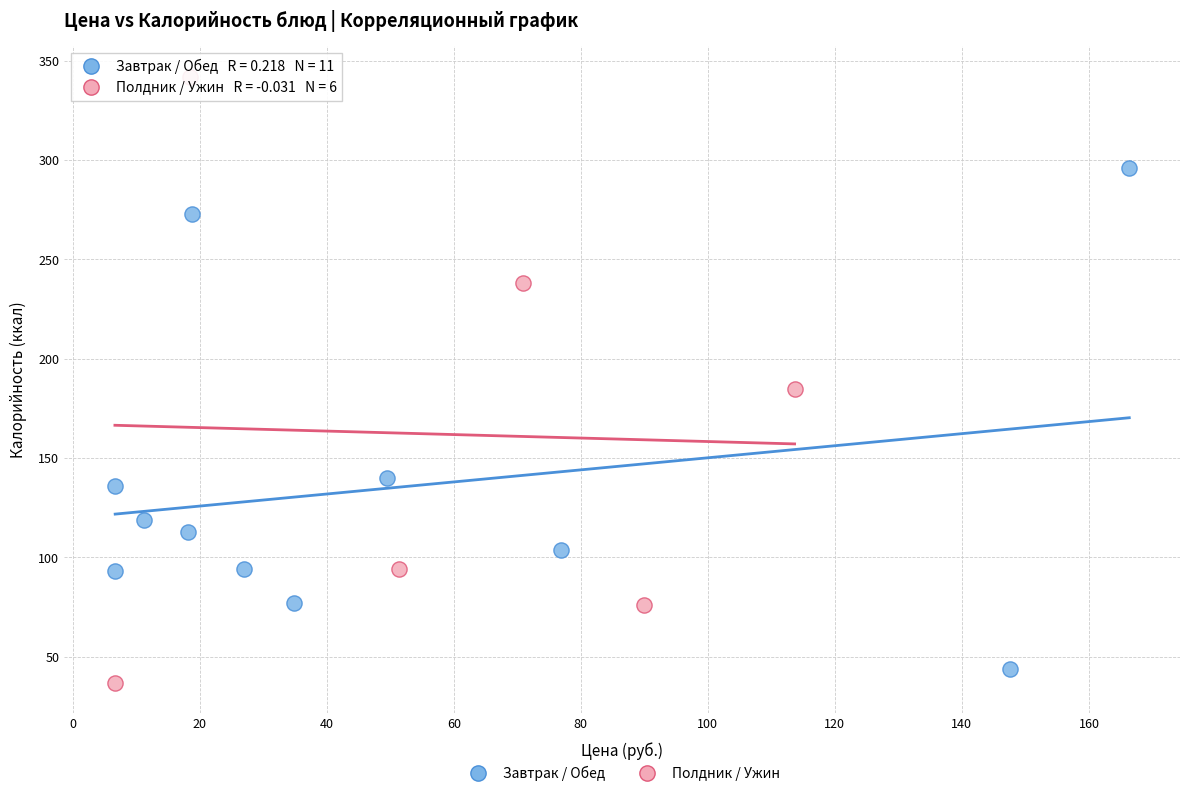

What are all the series names shown in the legend?

Завтрак / Обед, Полдник / Ужин